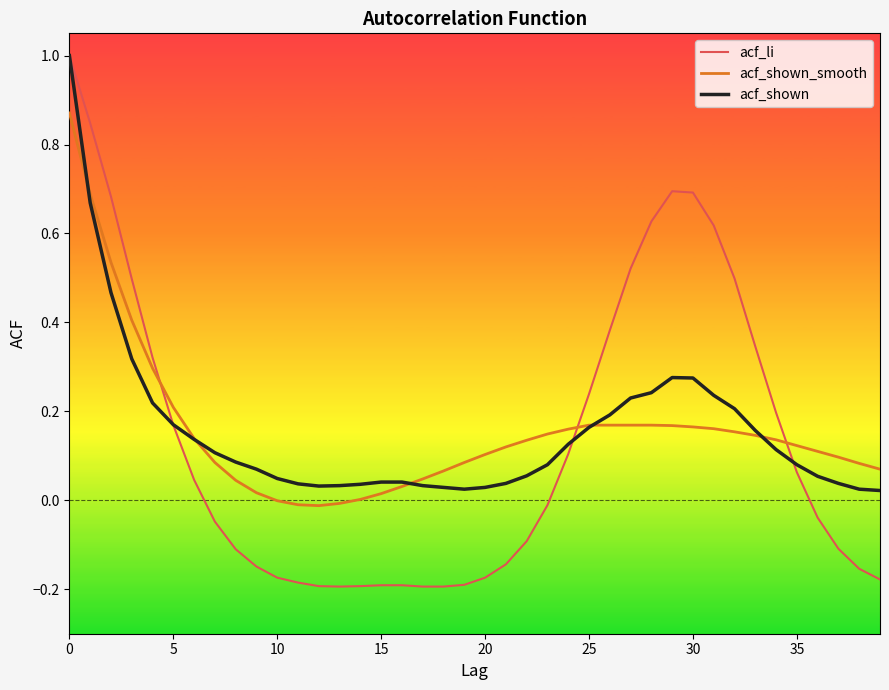

Which series has the largest range (max minus min)?

acf_li